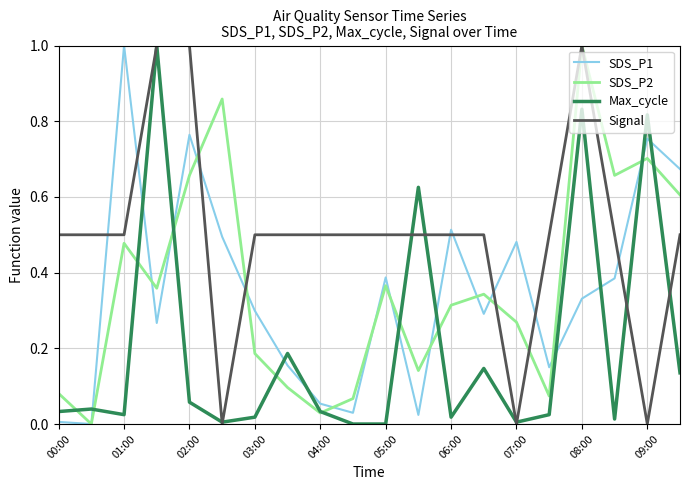

True or false: Max_cycle and SDS_P1 intersect in this chart.

True